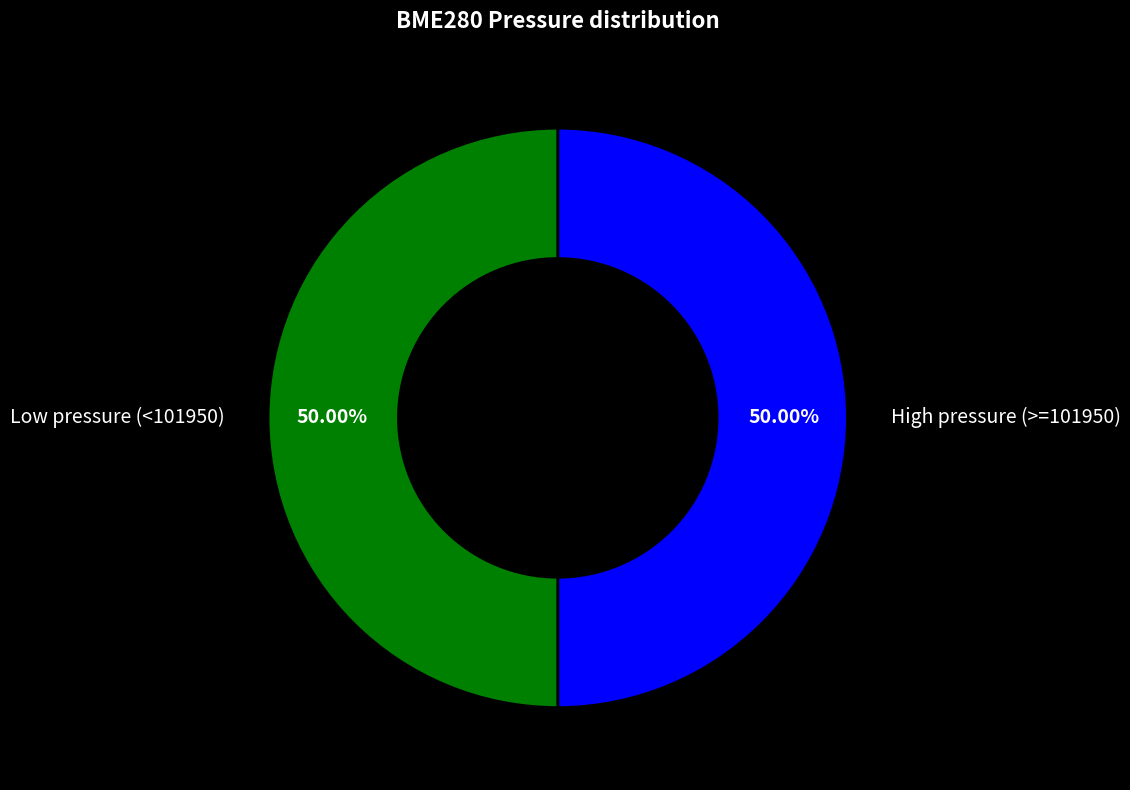

Is the sum of Low pressure (<101950) and High pressure (>=101950) greater than half?

Yes